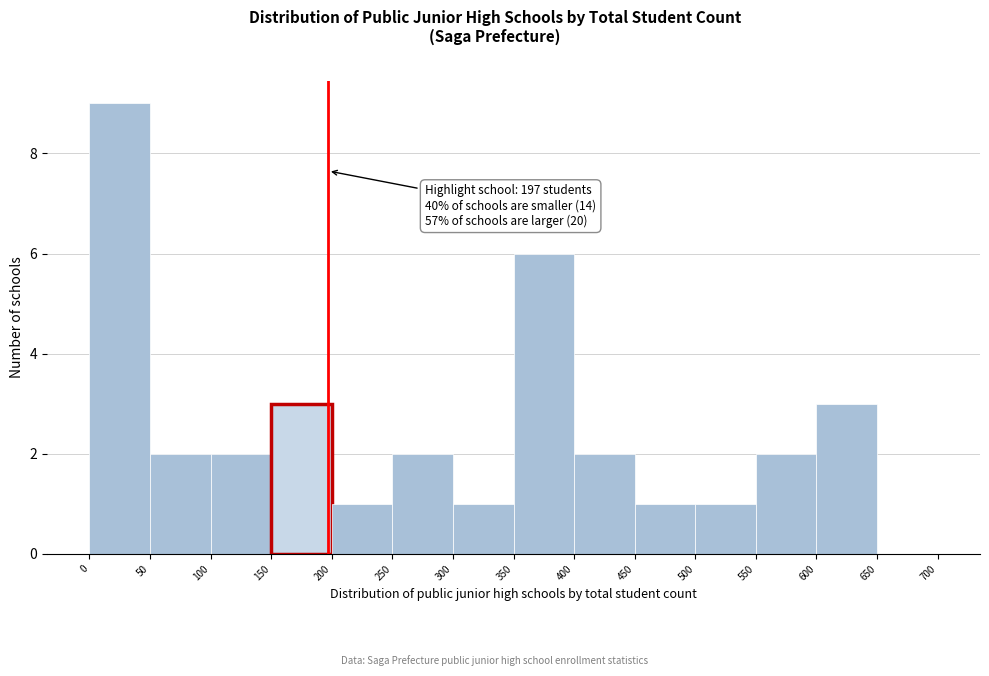

Over which range of the x-axis is the bar tallest?

0 to 50